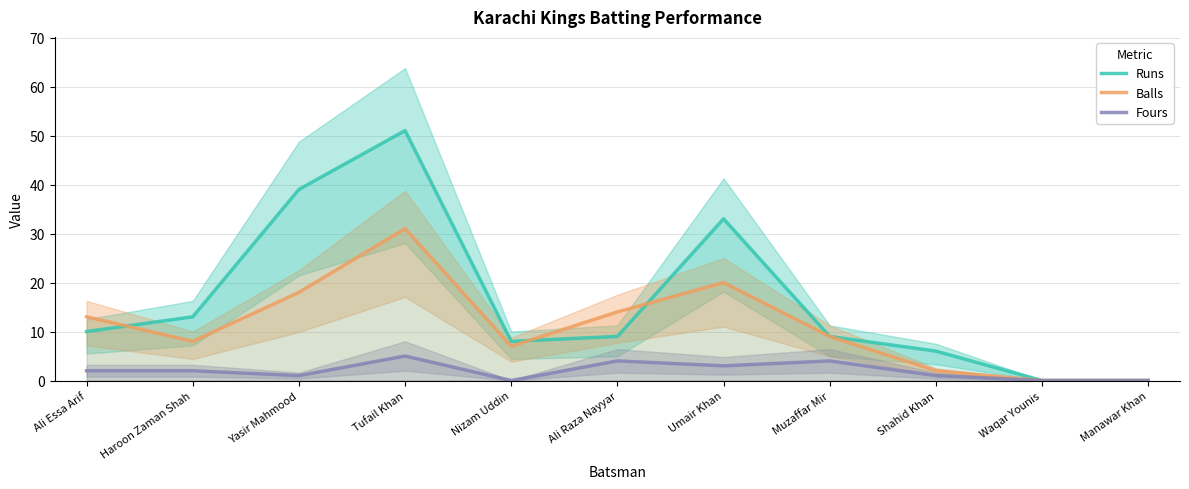

What is the difference between the Runs values at Manawar Khan and Ali Essa Arif?

10